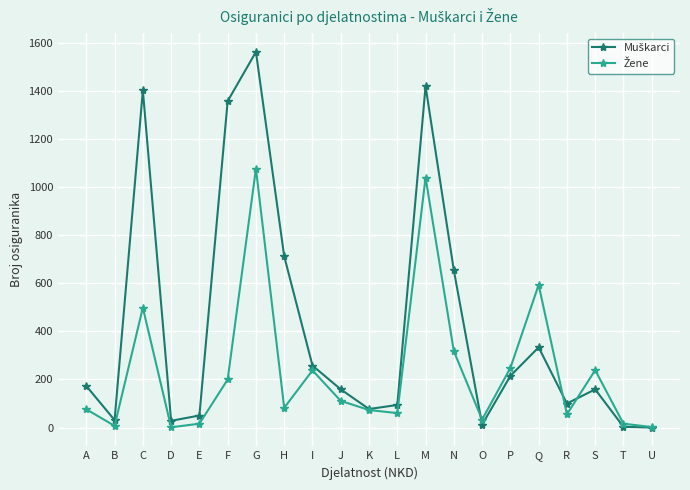

At how many categories does at least one series exceed 700?

5